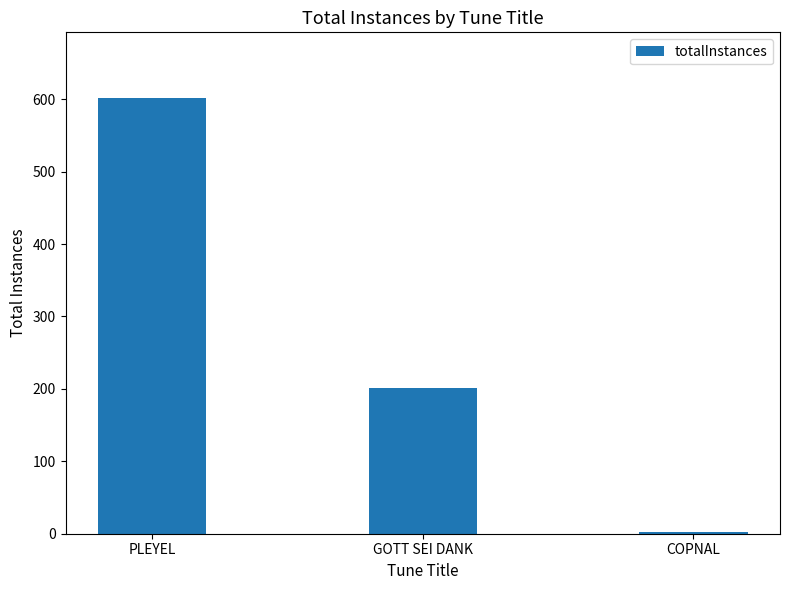

What is the maximum value shown in the chart?

602